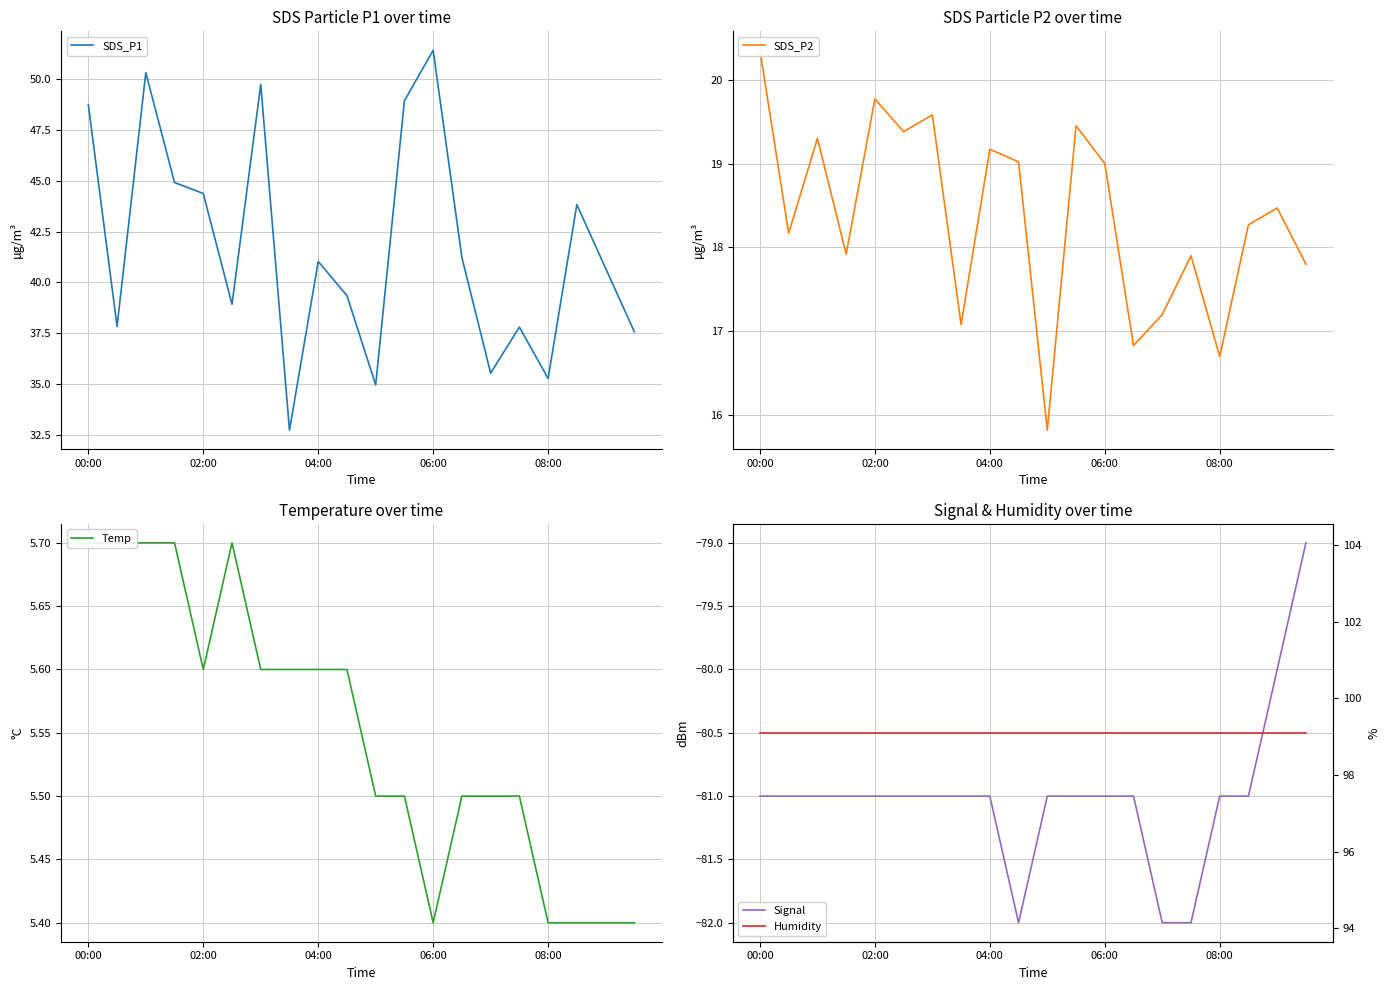

Reading left to right, transcribe all the data shown in this chart.

SDS_P1: 48.8	37.8	50.3	44.9	44.4	38.9	49.8	32.7	41.0	39.4	35.0	49.0	51.4	41.2	35.5	37.8	35.3	43.8	40.7	37.6
SDS_P2: 20.4	18.2	19.3	17.9	19.8	19.4	19.6	17.1	19.2	19.0	15.8	19.4	19.0	16.8	17.2	17.9	16.7	18.3	18.5	17.8
Temp: 5.7	5.7	5.7	5.7	5.6	5.7	5.6	5.6	5.6	5.6	5.5	5.5	5.4	5.5	5.5	5.5	5.4	5.4	5.4	5.4
Signal: -81.0	-81.0	-81.0	-81.0	-81.0	-81.0	-81.0	-81.0	-81.0	-82.0	-81.0	-81.0	-81.0	-81.0	-82.0	-82.0	-81.0	-81.0	-80.0	-79.0
Humidity: 99.1	99.1	99.1	99.1	99.1	99.1	99.1	99.1	99.1	99.1	99.1	99.1	99.1	99.1	99.1	99.1	99.1	99.1	99.1	99.1